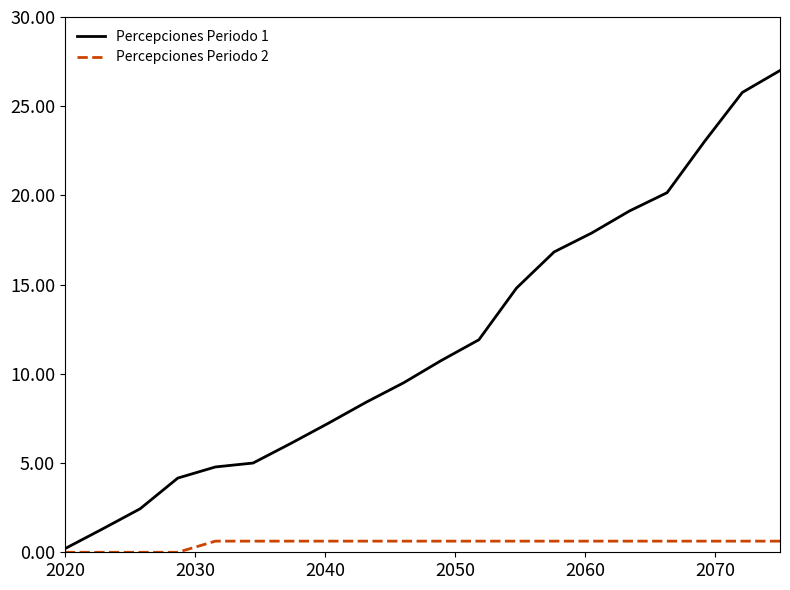

Which series has the largest total across all categories?

Percepciones Periodo 1